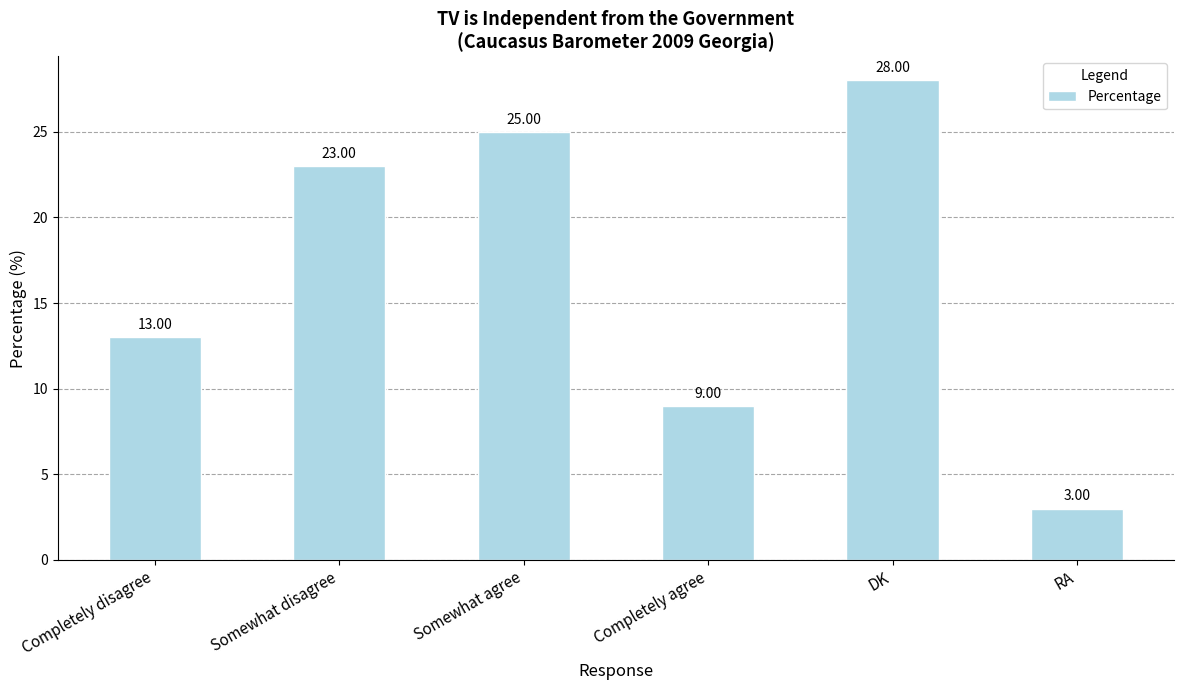

List the labels in order of value, largest first.

DK, Somewhat agree, Somewhat disagree, Completely disagree, Completely agree, RA